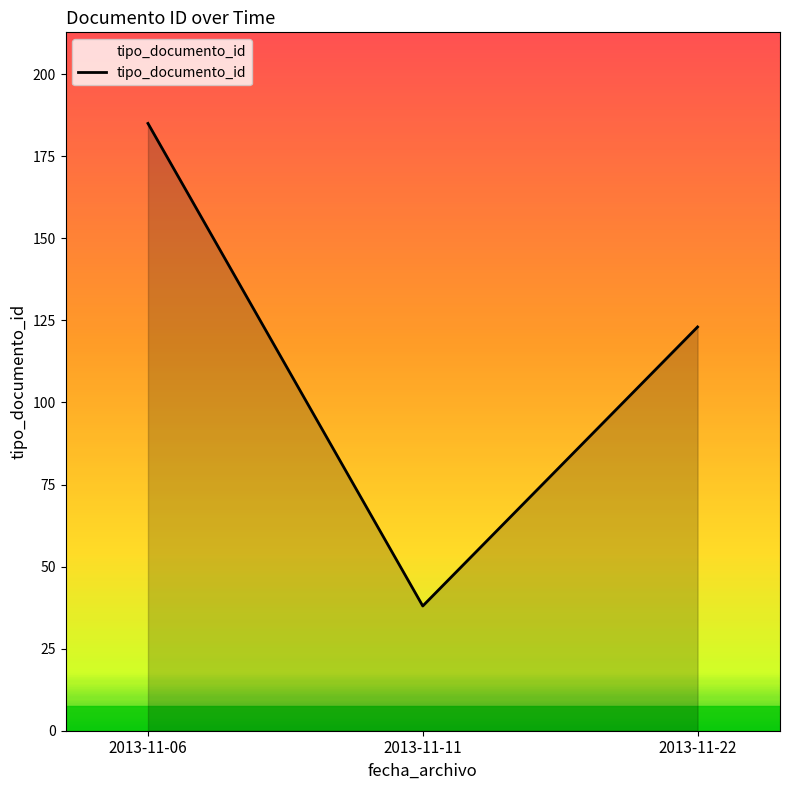

What is the sum of the values at 2013-11-06 and 2013-11-22?

308